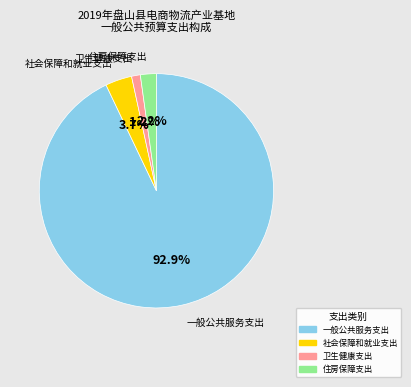

Which has a higher value, 一般公共服务支出 or 住房保障支出?

一般公共服务支出